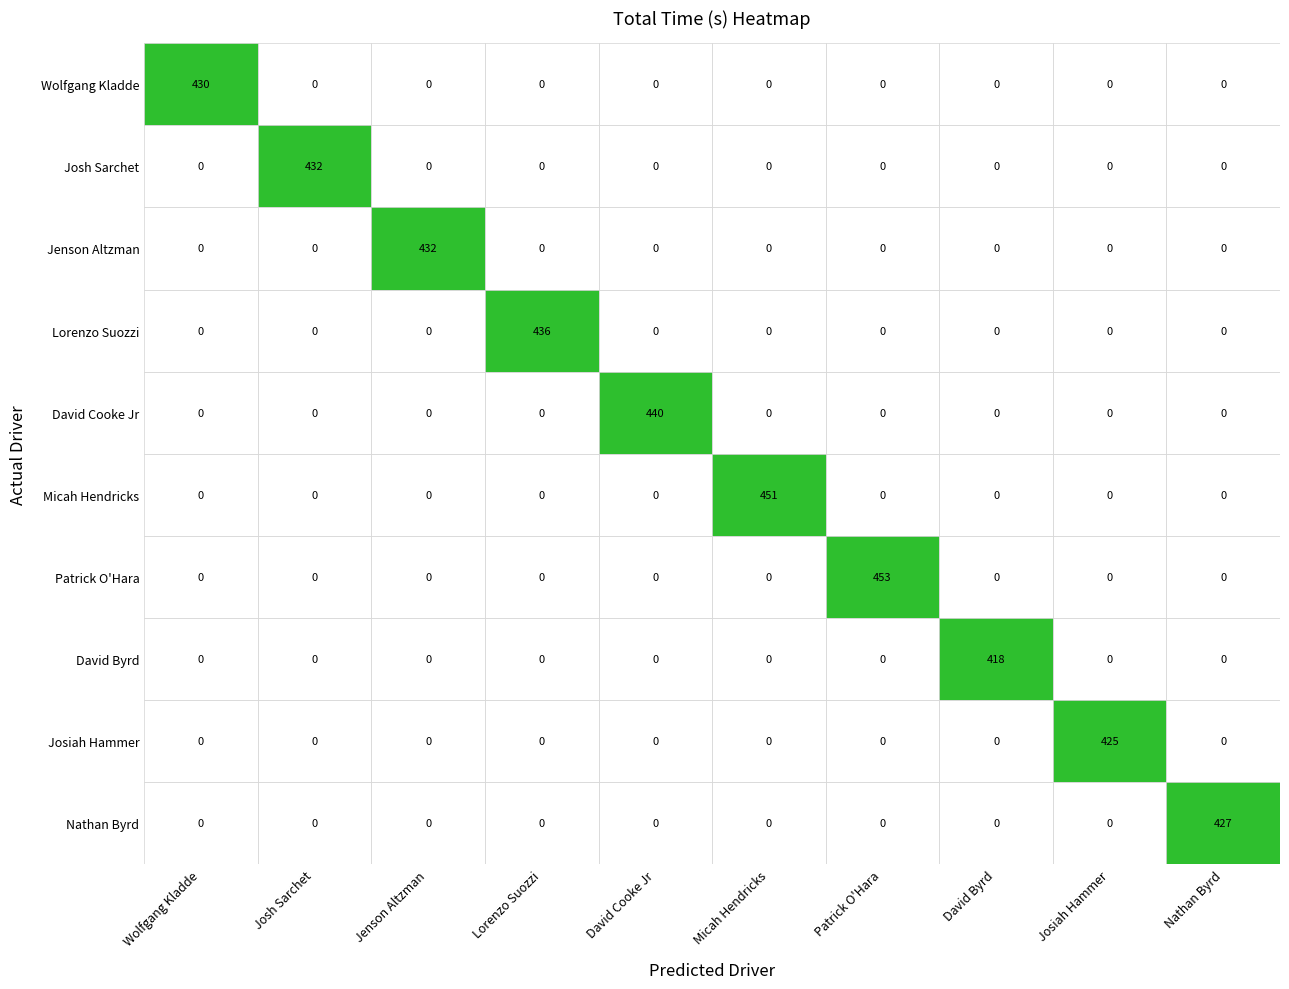

Which category has the highest value in the David Cooke Jr series?

David Cooke Jr